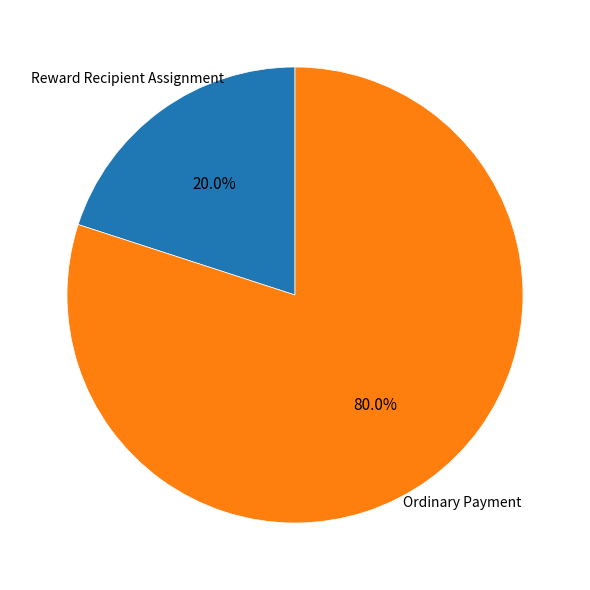

What percentage is NOT represented by Ordinary Payment?

20.0%